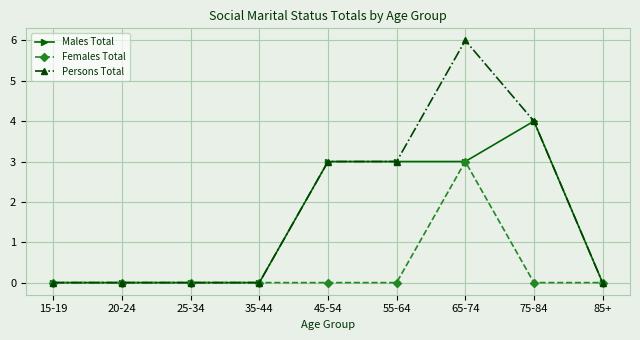

Does the chart display data point markers on the line(s)?

Yes